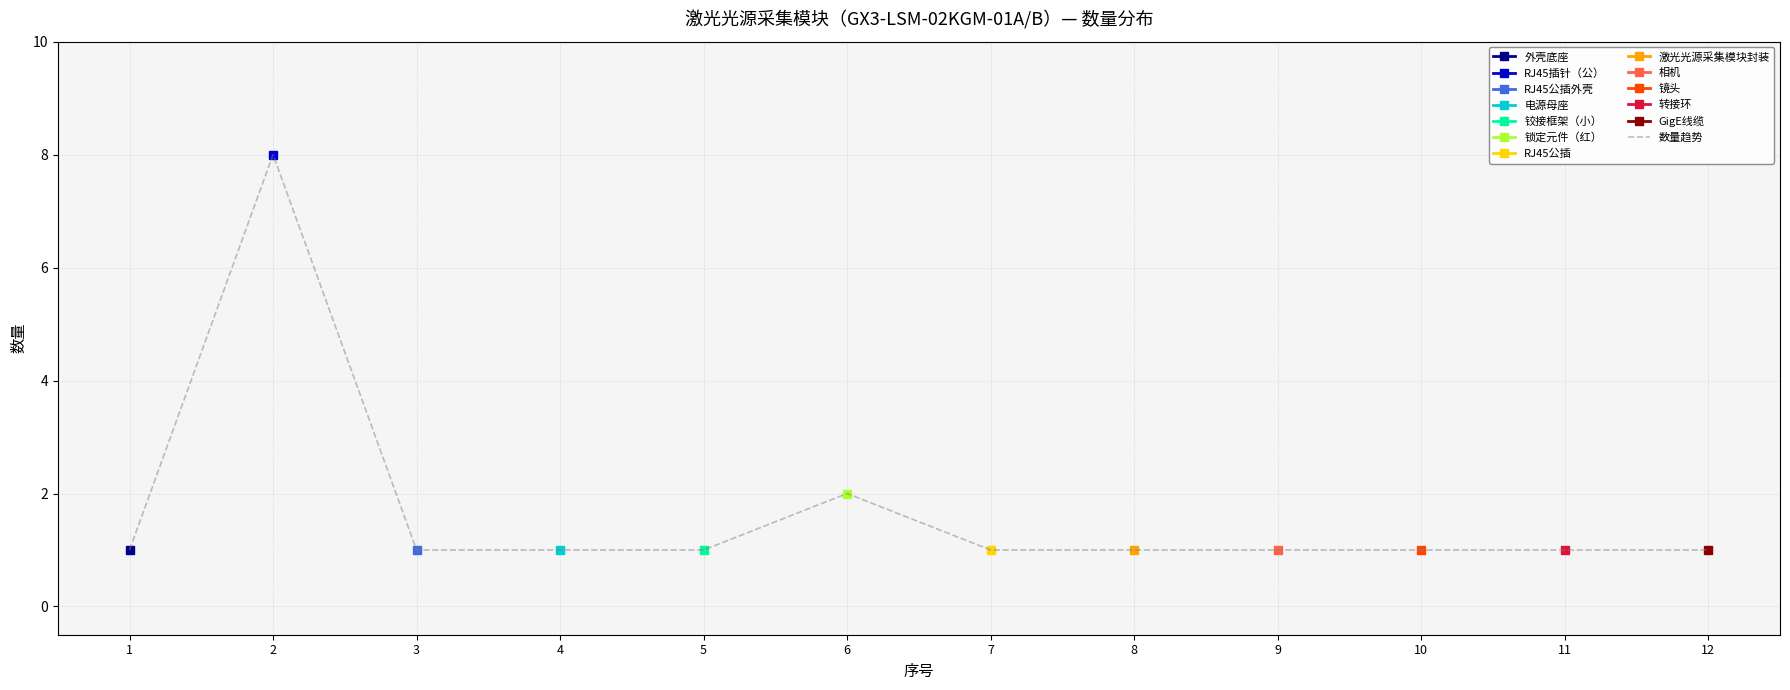

What is the value of the 2nd point from the left?

8